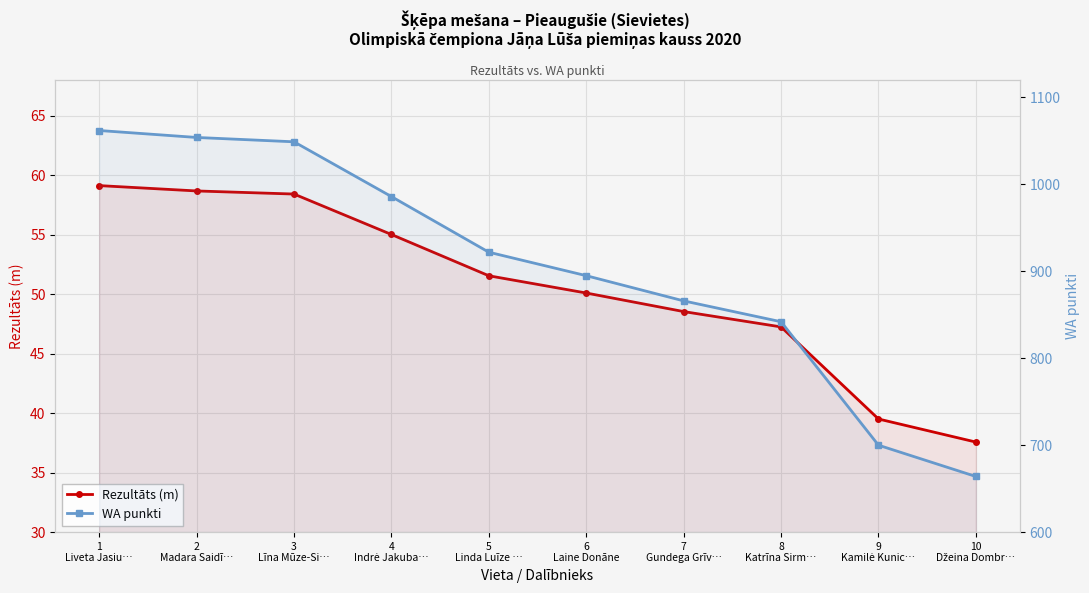

How many lines are shown in the chart?

2